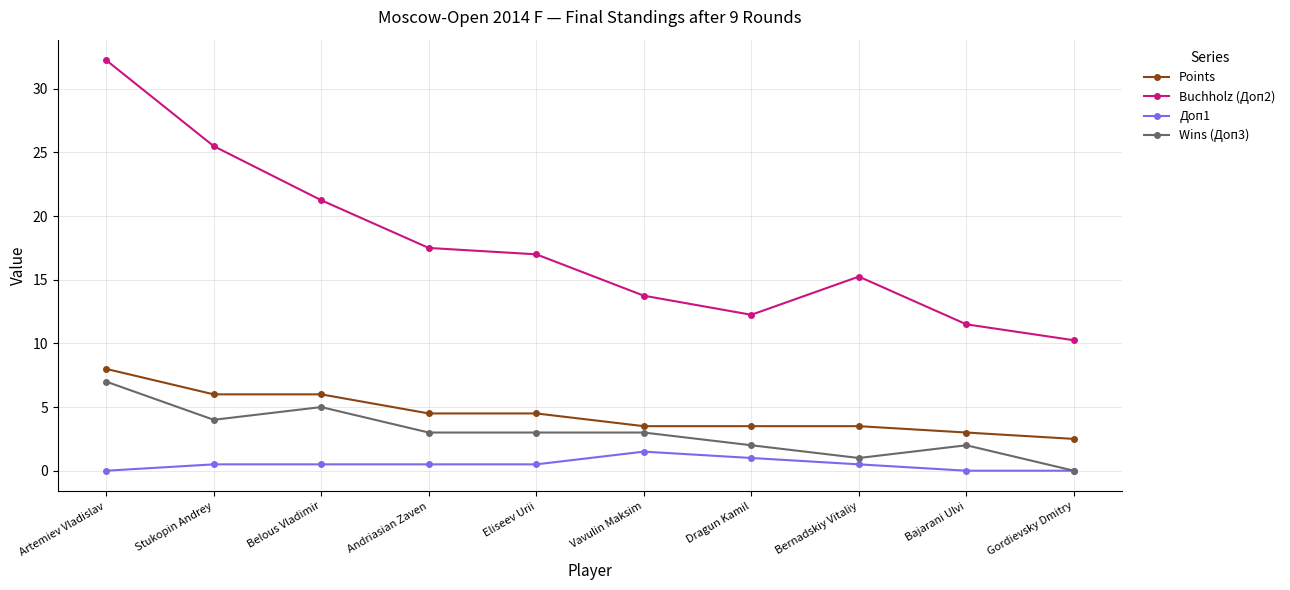

What position from the right is Andriasian Zaven?

7